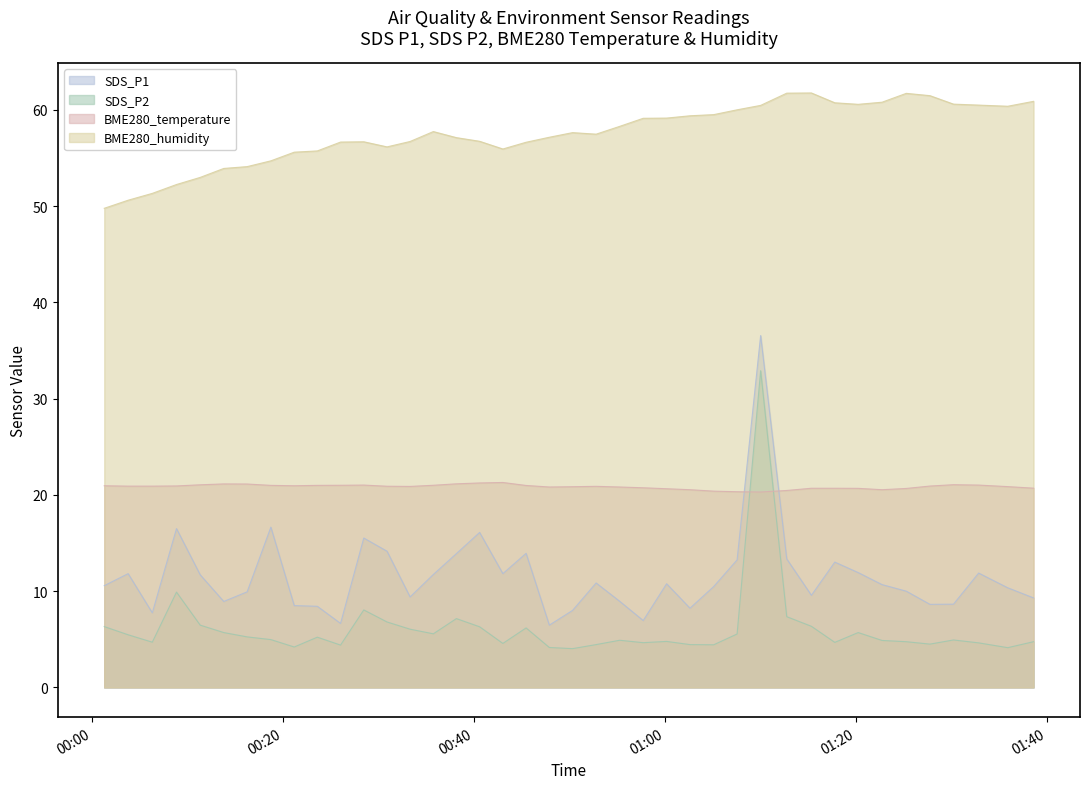

Where is the first local minimum for SDS_P2?

2023/06/06 00:06:20